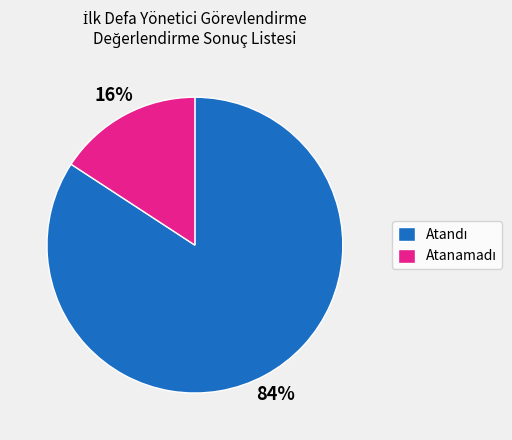

To the nearest percent, what is the average slice percentage?

50%